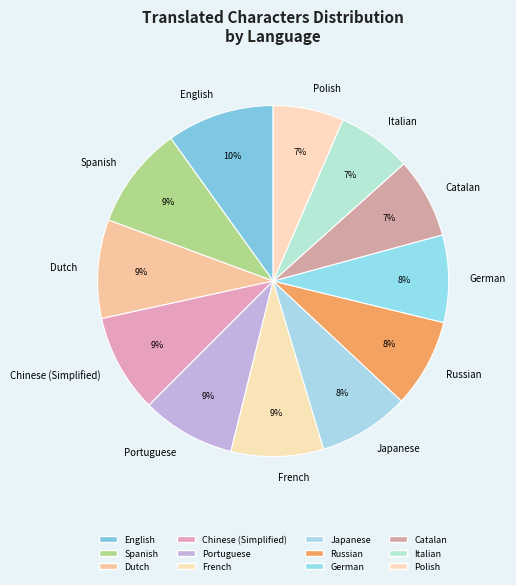

What is the ratio of the value at Spanish to the value at Chinese (Simplified)?

1.0